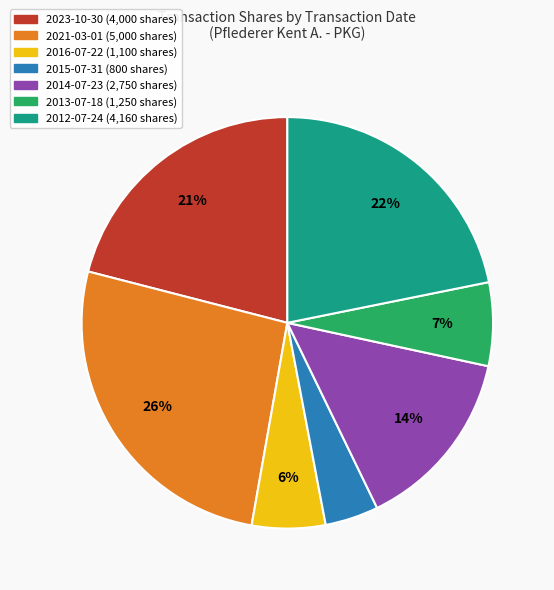

Approximately how many times larger is the value at 2023-10-30 compared to 2021-03-01?

0.8